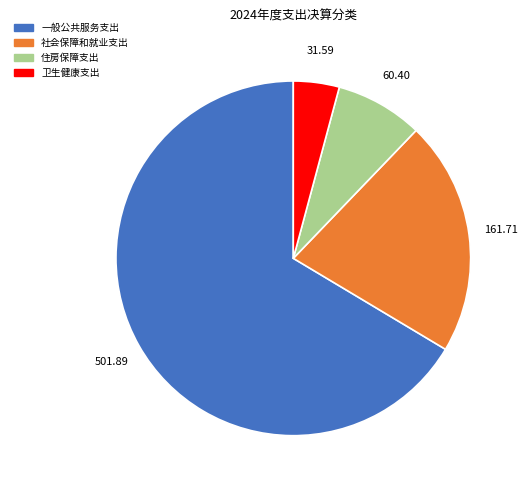

Approximately how many times larger is the value at 社会保障和就业支出 compared to 一般公共服务支出?

0.3